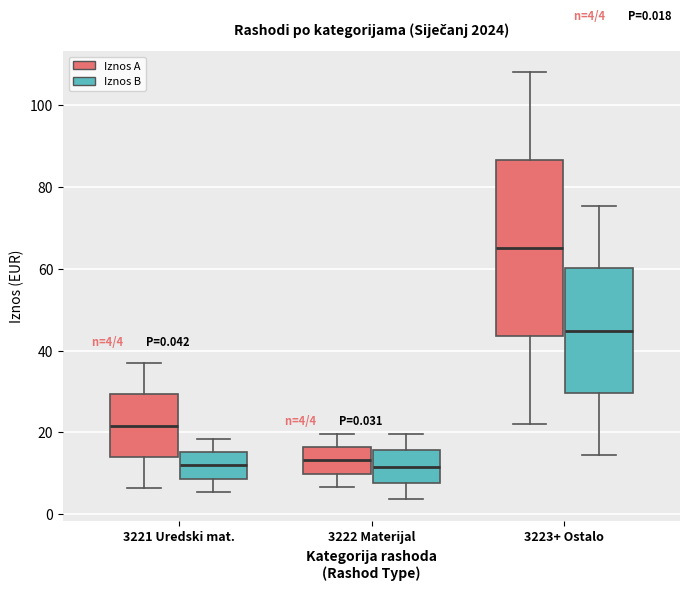

Comparing the boxes themselves (not the whiskers), which one is the tallest?

3223+ Ostalo (Iznos A)